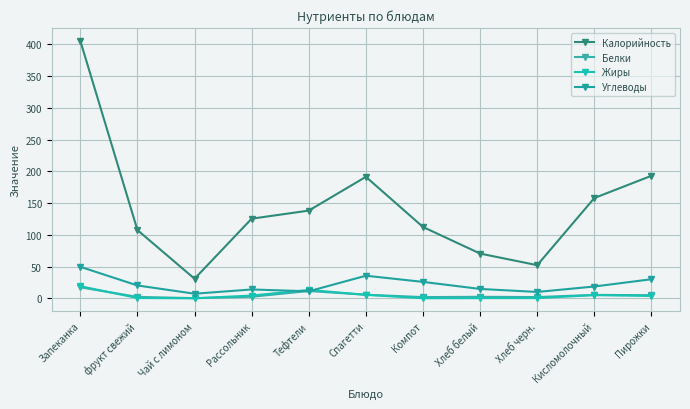

Which series has the largest total across all categories?

Калорийность